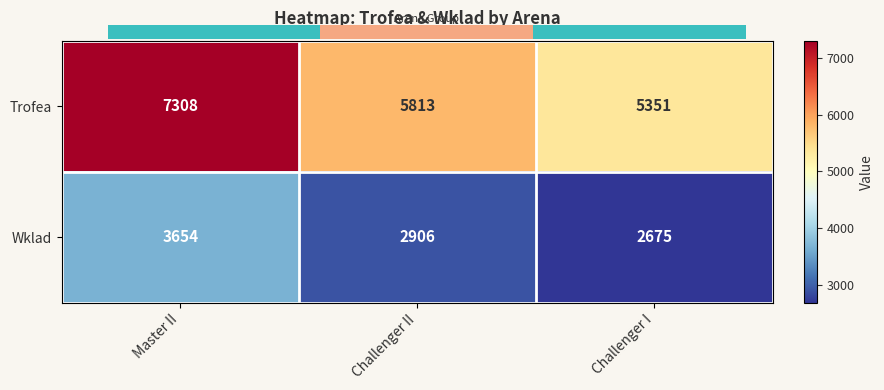

What is the sum of the Wklad values at Challenger II and Master II?

6560